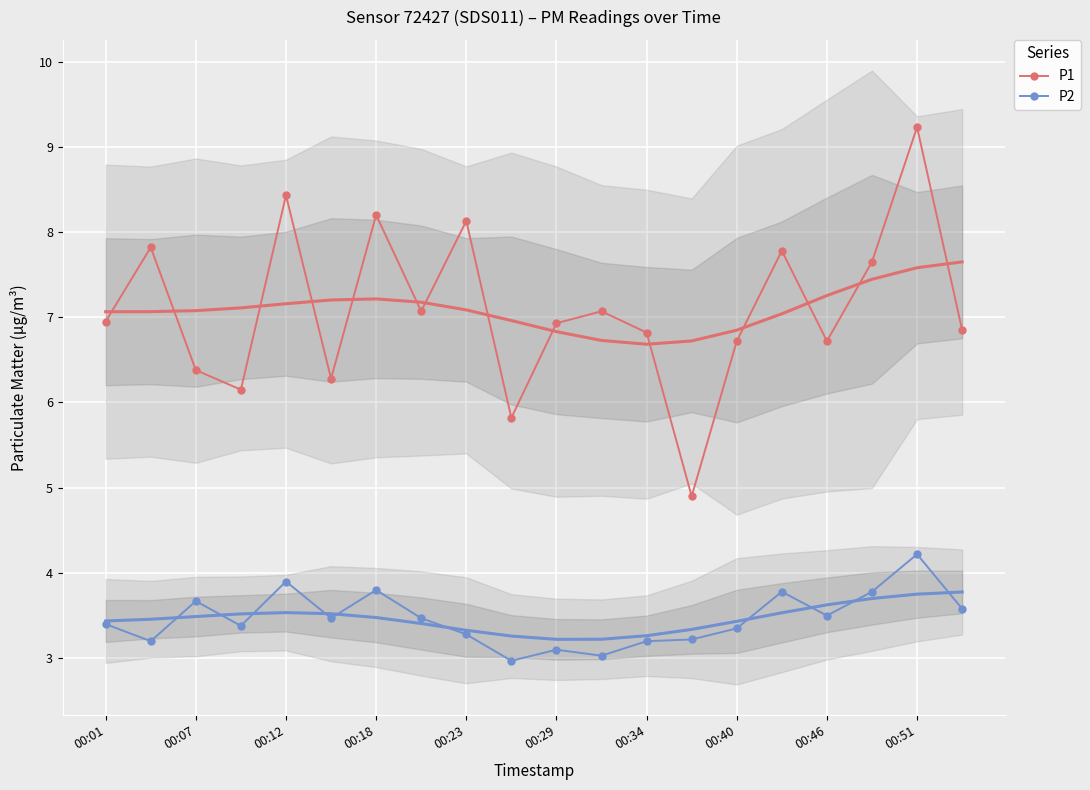

What is the sum of all P1 values?

141.9